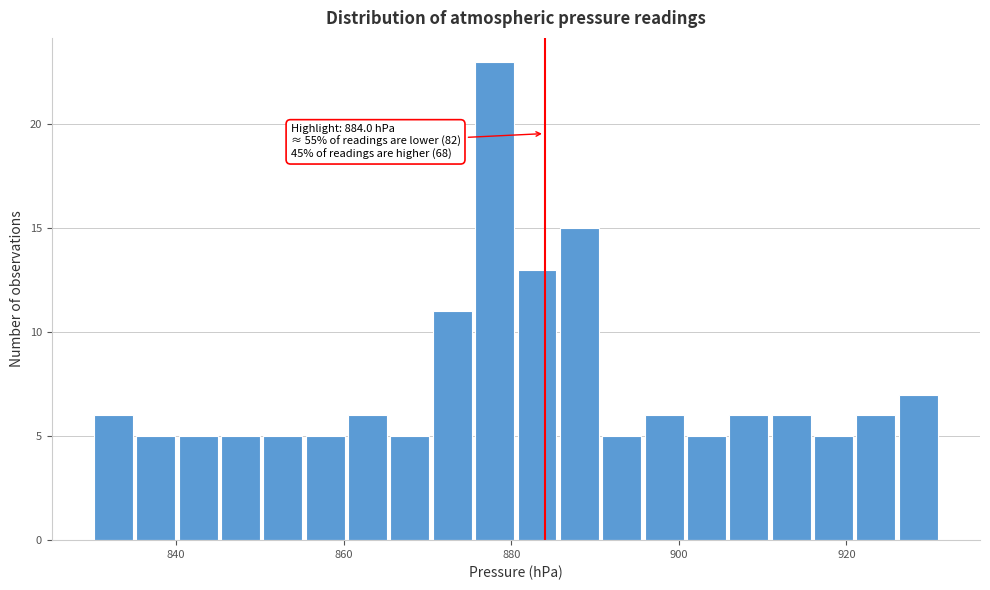

Around what value on the x-axis is the tallest bar? Give the approximate position of its centre, as read against the axis.

878